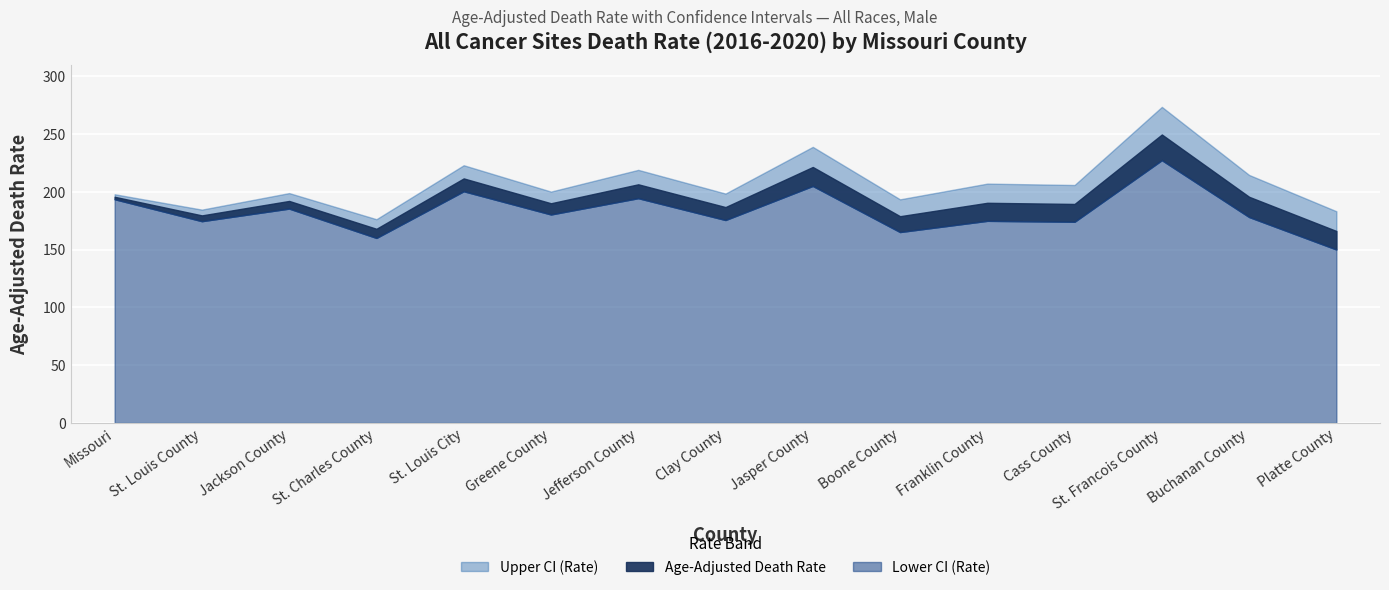

True or false: Age-Adjusted Death Rate has more than 1 points higher than both neighbors.

True